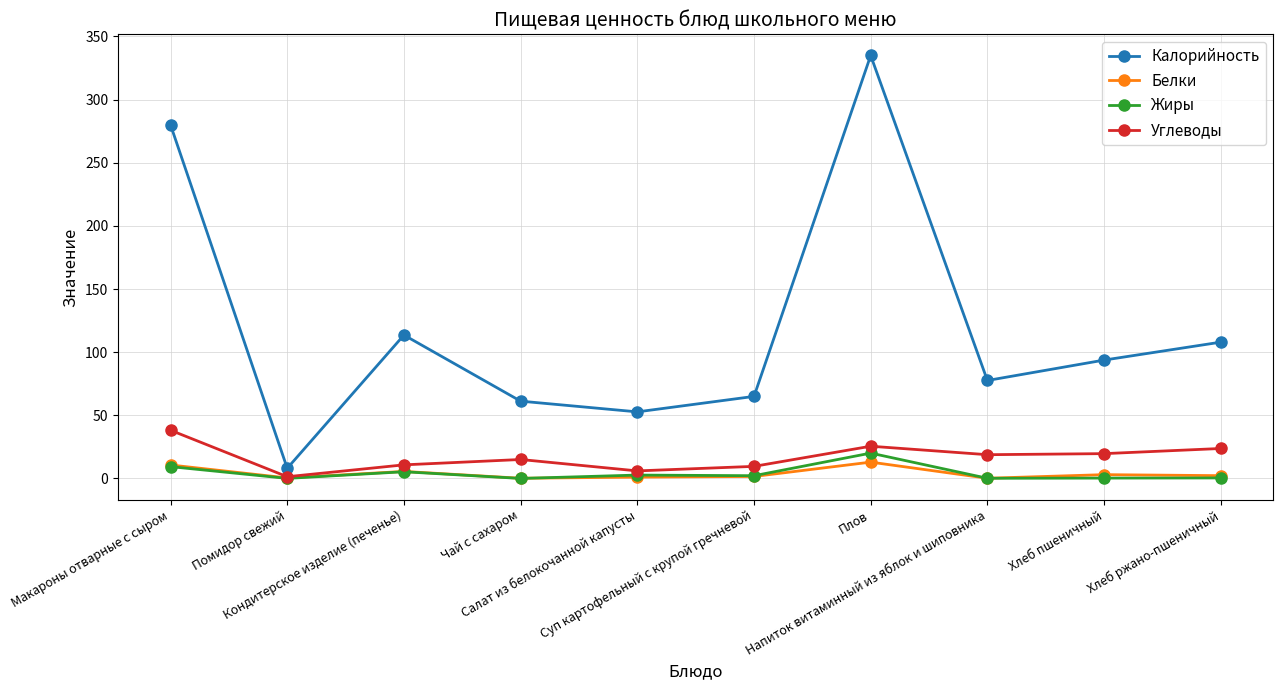

True or false: Белки has more than 1 points higher than both neighbors.

True